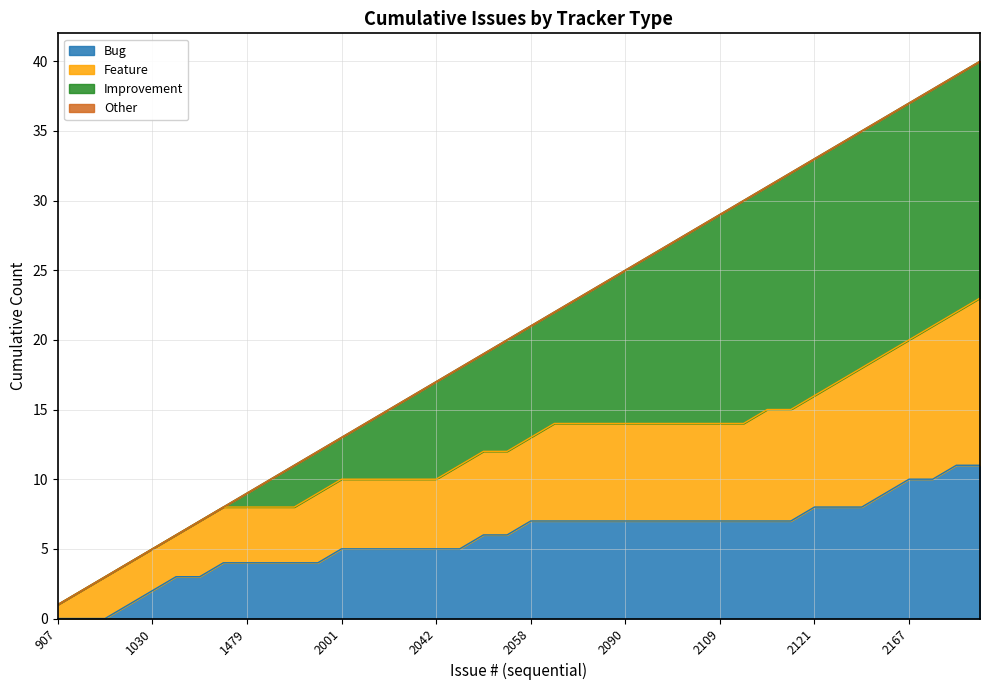

What is the highest value of the Bug series?

11